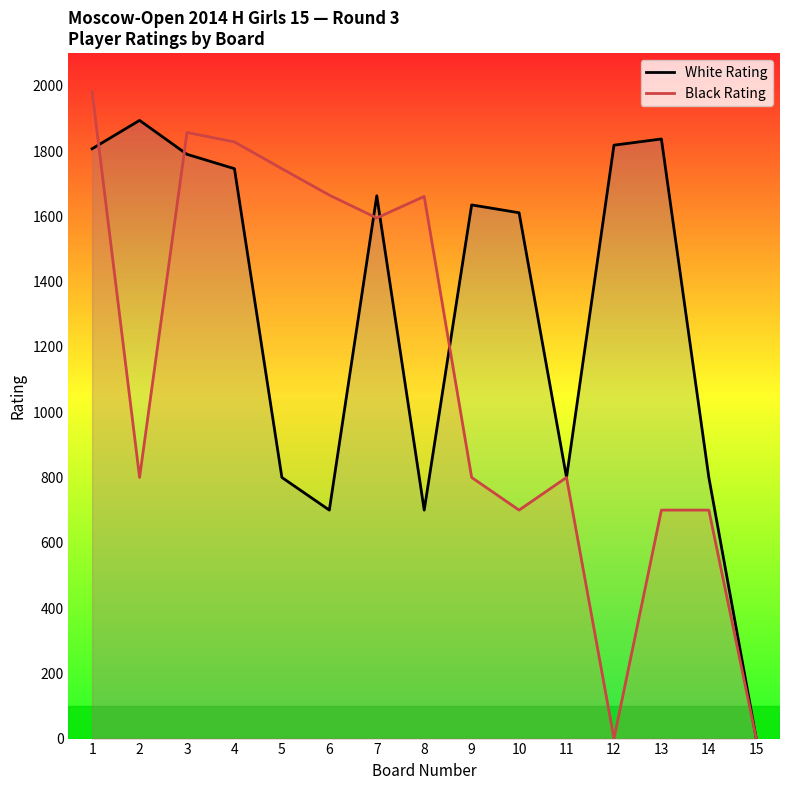

What value does the Black Rating series have at 6, to the nearest 100?

1700